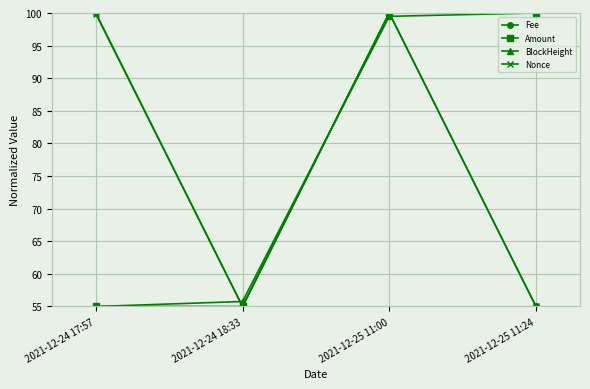

What is the difference between the maximum and minimum values in the Fee series?

45.0